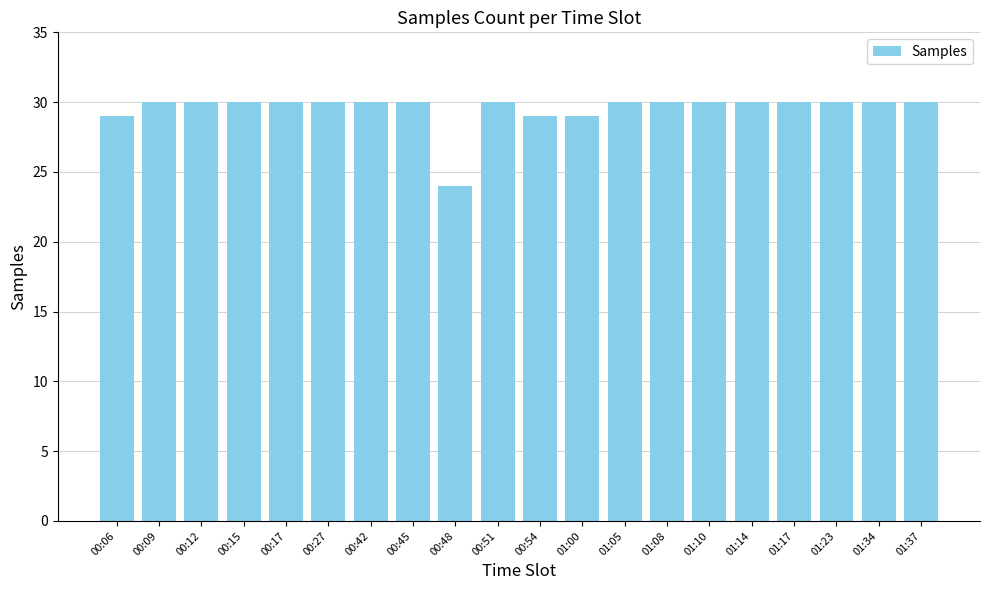

True or false: the data shows 10 at 01:17.

False